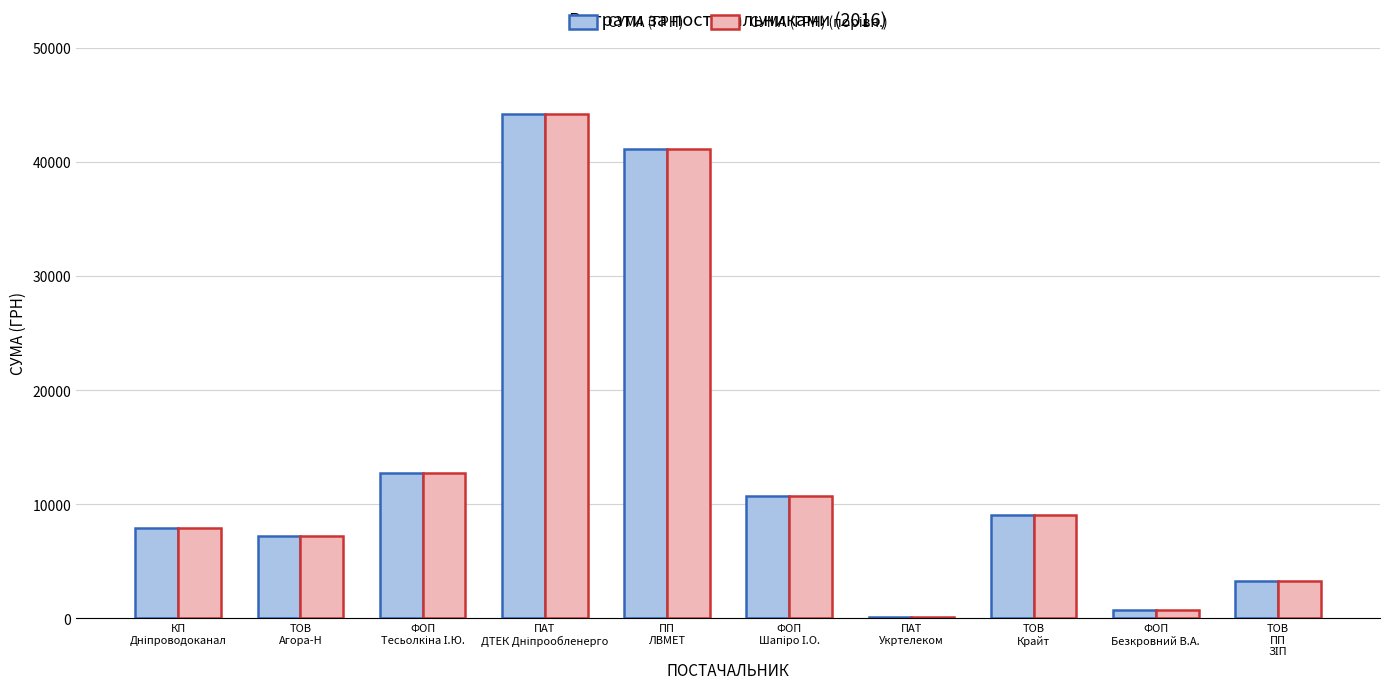

What is the sum of all СУМА (ГРН) values?

137121.3